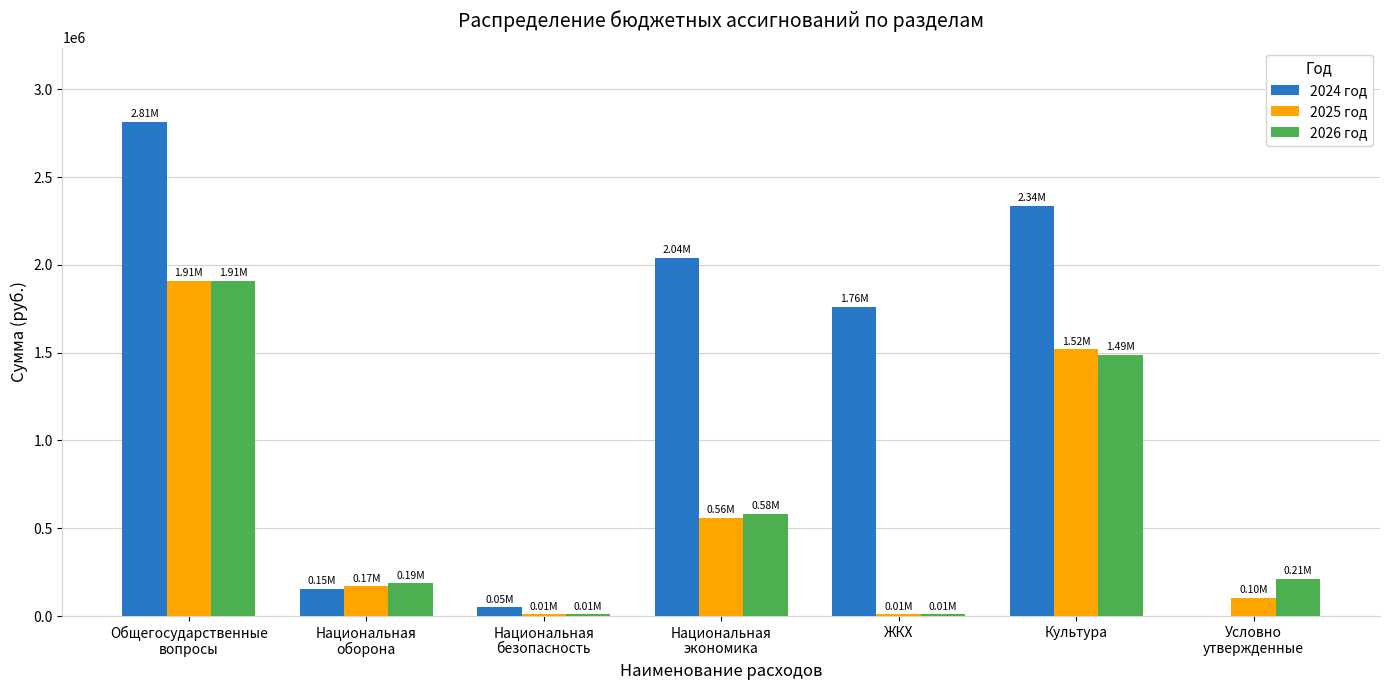

Which series has the largest total across all categories?

2024 год